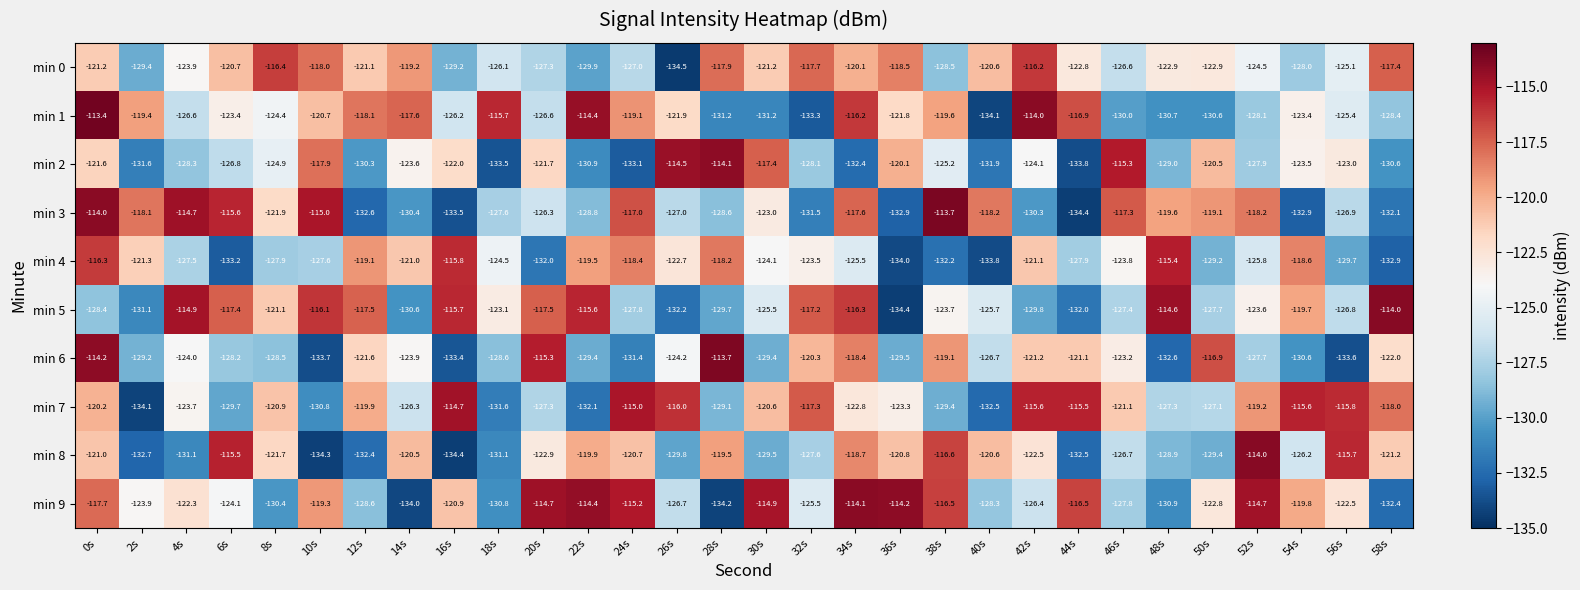

What value does the min 2 series have at 46s?

-115.3